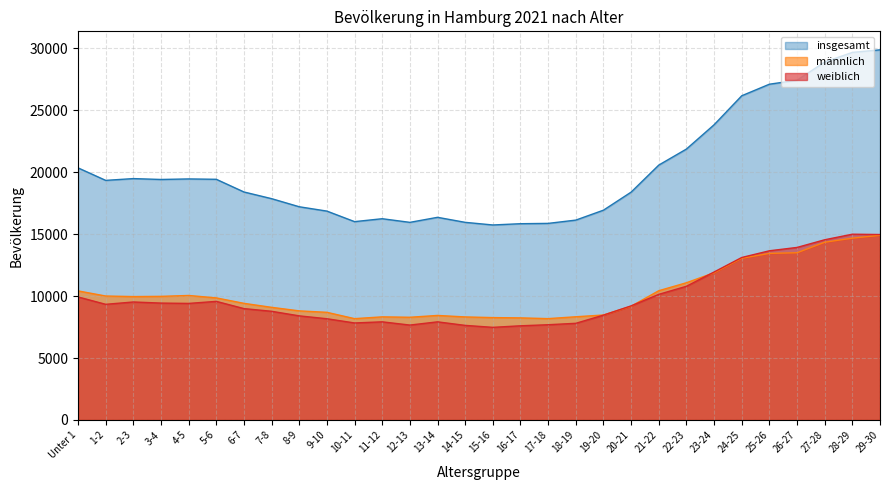

What is the label of the 6th point from the right?

24-25